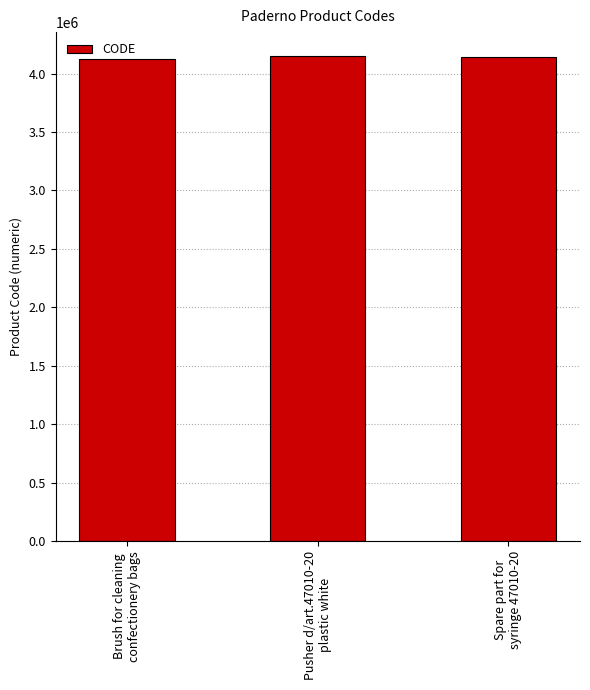

What is the maximum value shown in the chart?

4146938